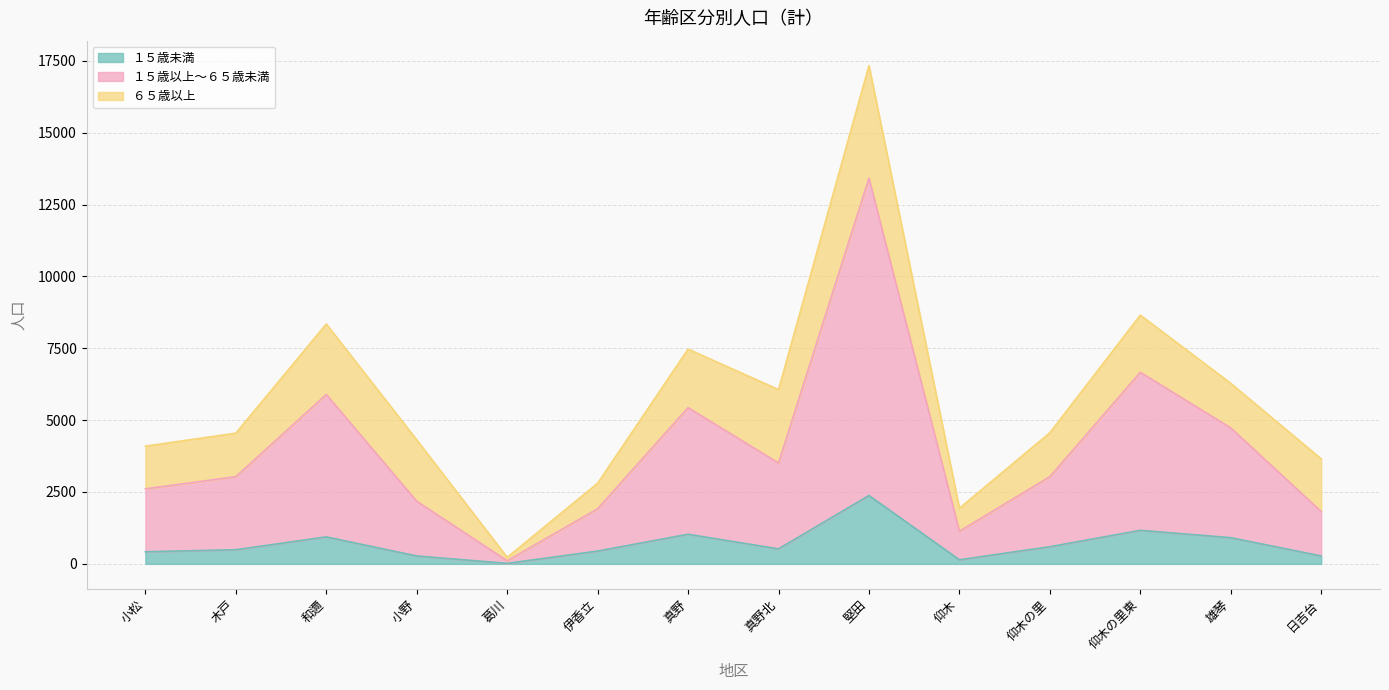

What are all the series names shown in the legend?

１５歳未満, １５歳以上～６５歳未満, ６５歳以上